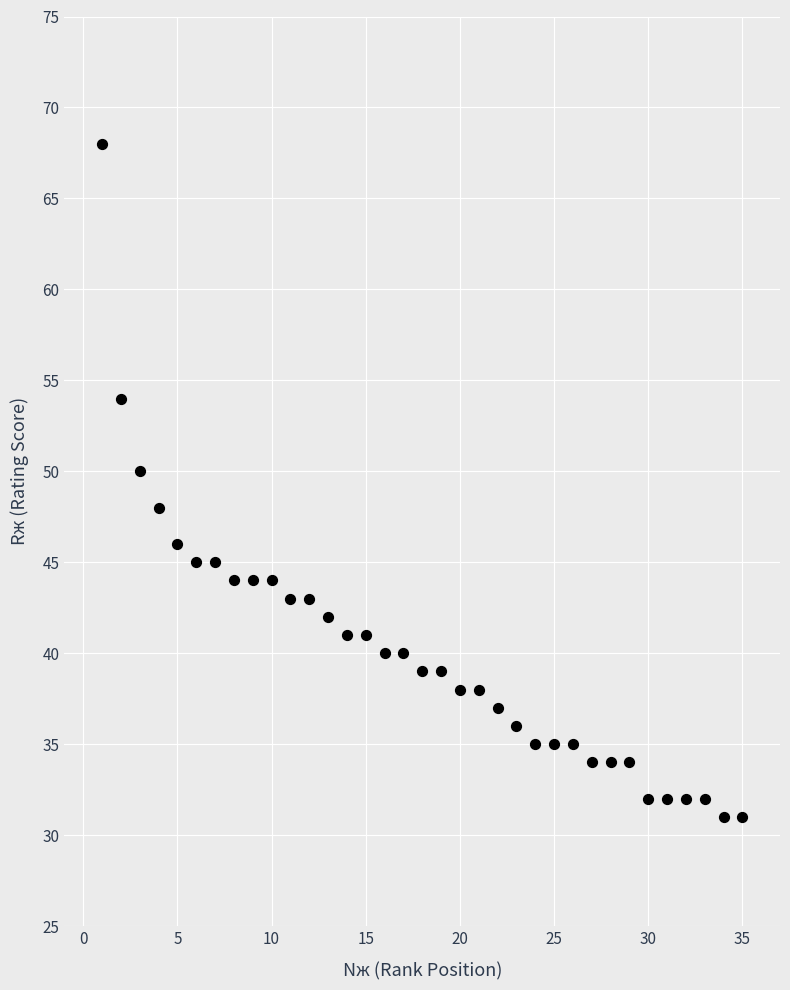

What is the range of Y values (max minus min)?

37